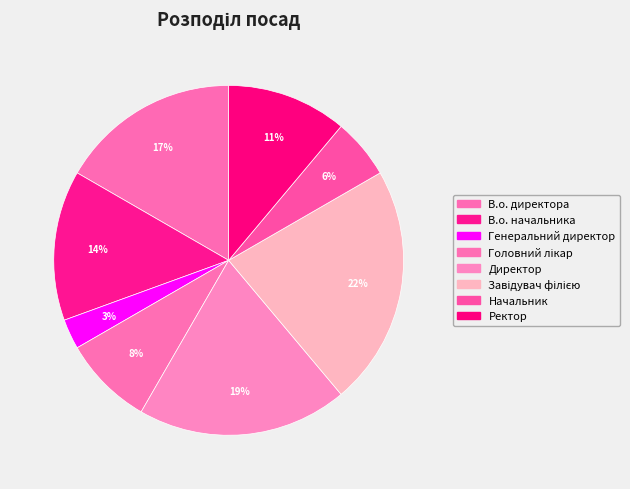

True or false: Генеральний директор accounts for 3% of the total.

True